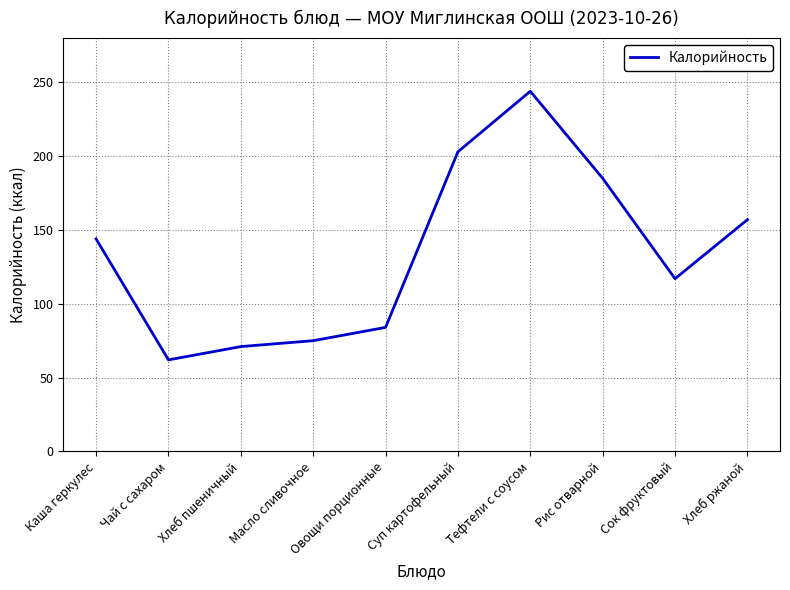

Rank the categories by value from lowest to highest.

Чай с сахаром, Хлеб пшеничный, Масло сливочное, Овощи порционные, Сок фруктовый, Каша геркулес, Хлеб ржаной, Рис отварной, Суп картофельный, Тефтели с соусом